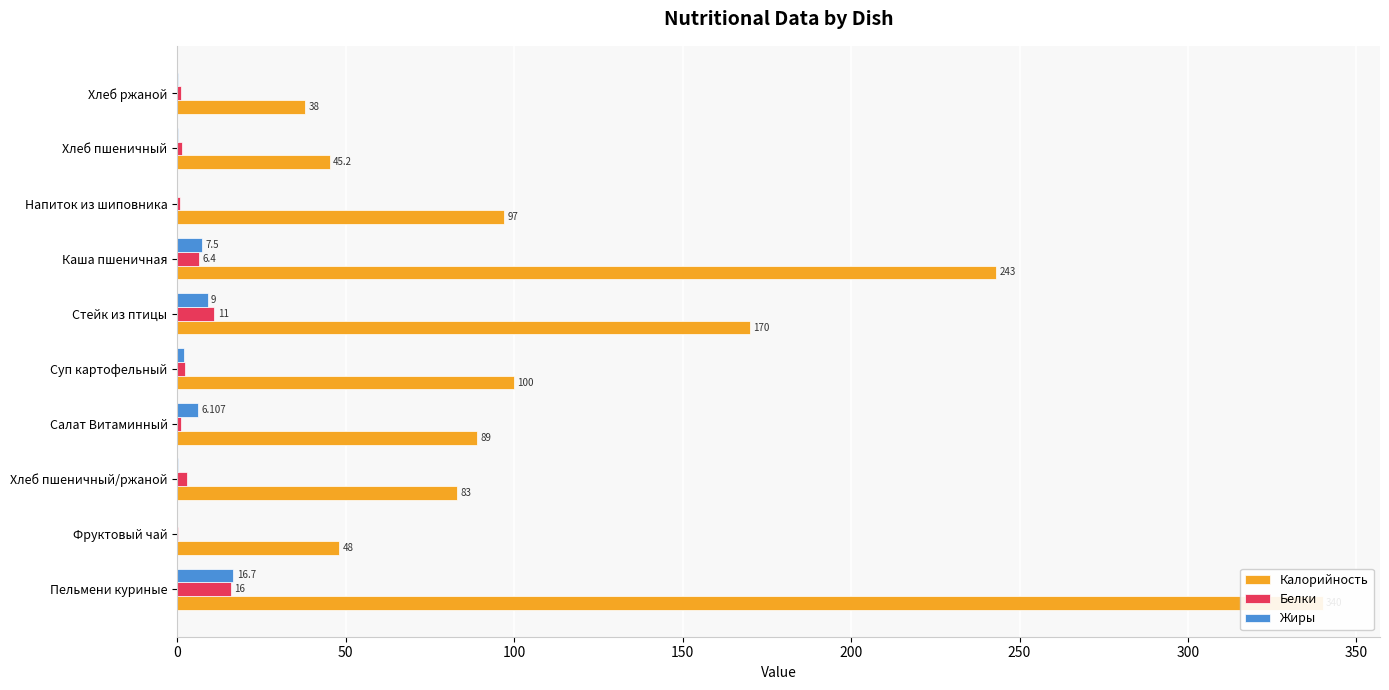

What is the minimum value for Калорийность?

38.0